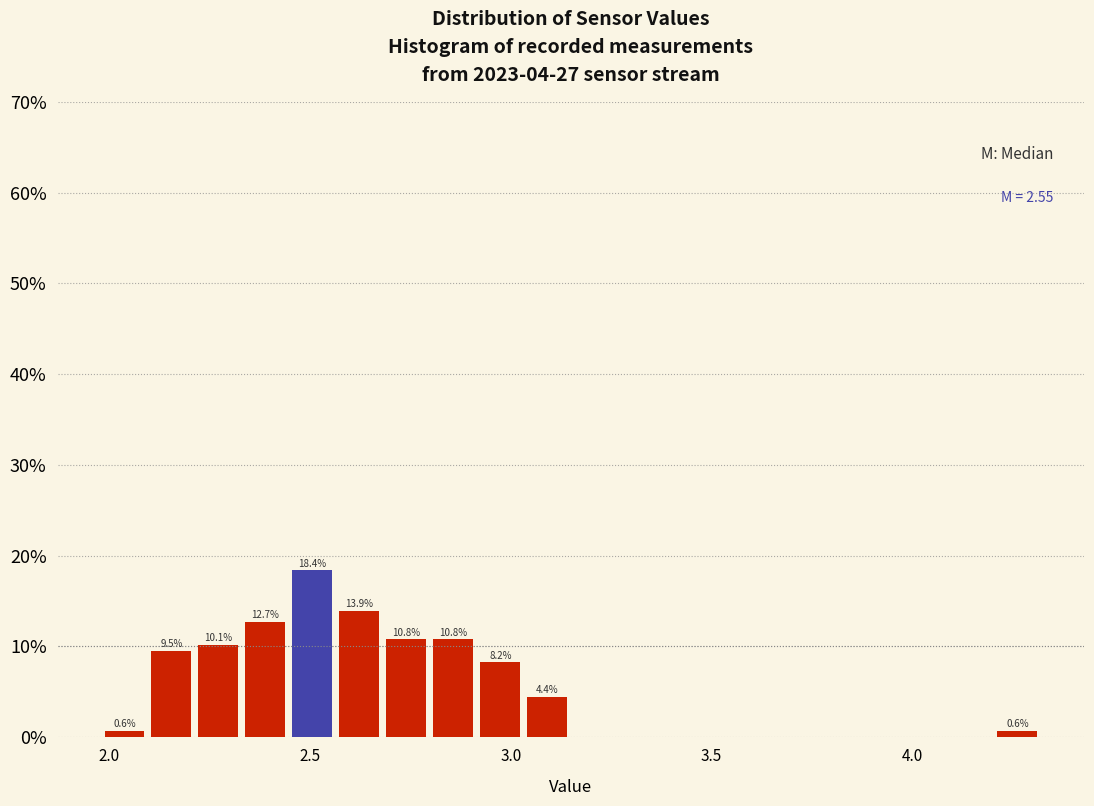

Read against the x-axis, roughly where is the centre of the tallest bar?

2.50